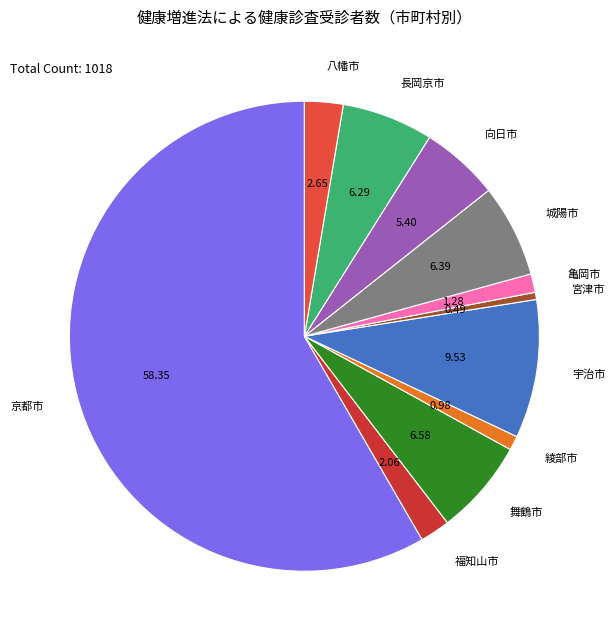

Is 綾部市 the majority of the pie?

No